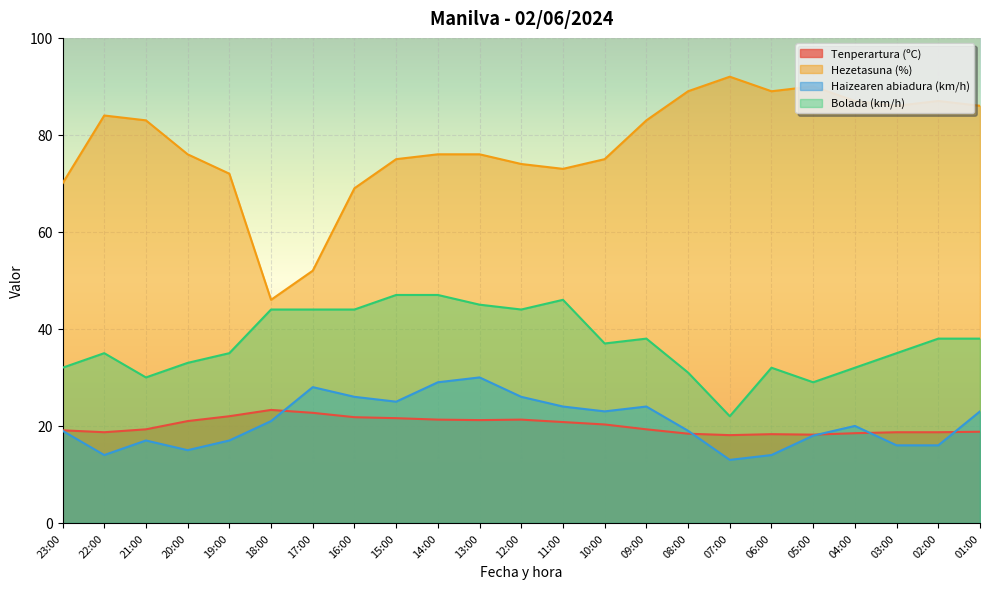

What is the difference between the Tenperartura (ºC) values at 01:00 and 18:00?

4.5